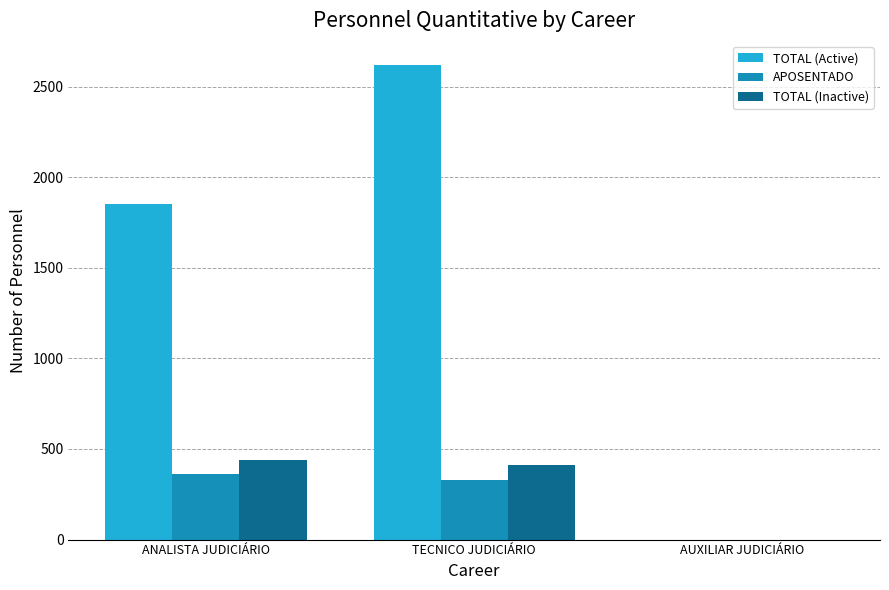

What is the highest value of the TOTAL (Active) series?

2621